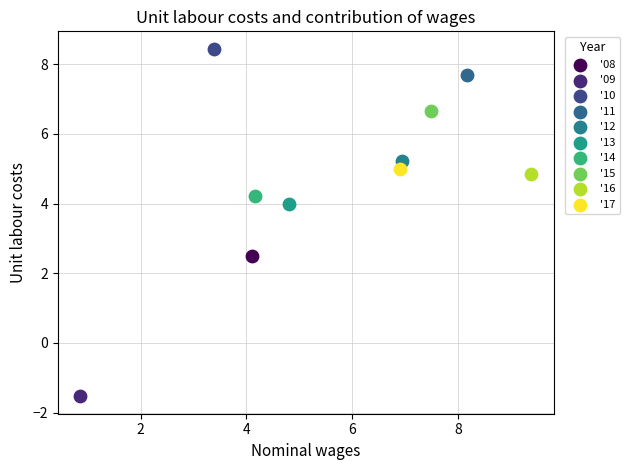

What are all the series names shown in the legend?

'08, '09, '10, '11, '12, '13, '14, '15, '16, '17